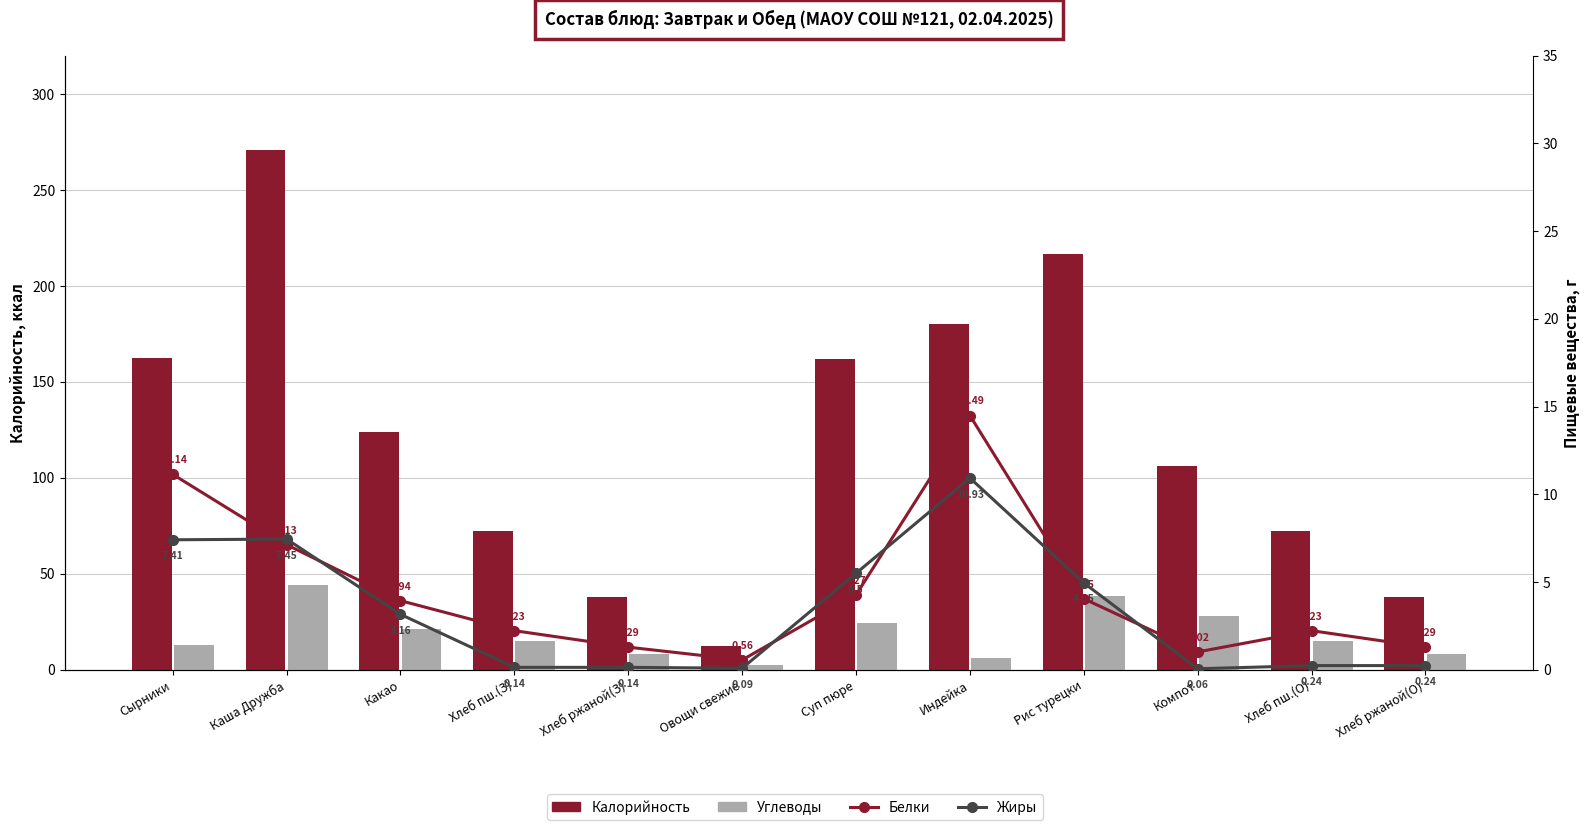

Which series changed the most between Суп пюре and Хлеб пш.(О)?

Калорийность